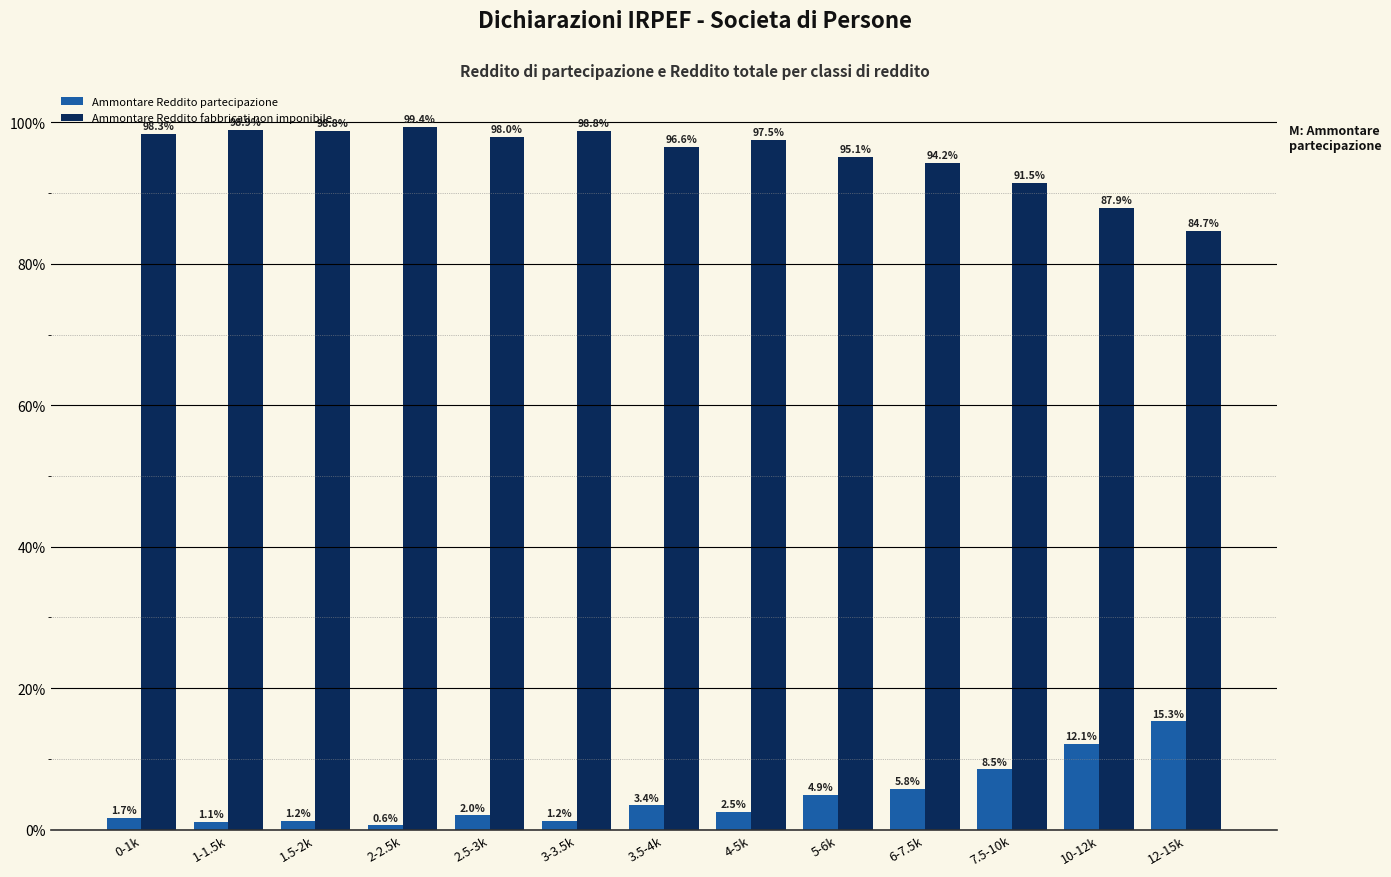

What is the value of the Ammontare Reddito fabbricati non imponibile bar at the 5th from the left?

98.0